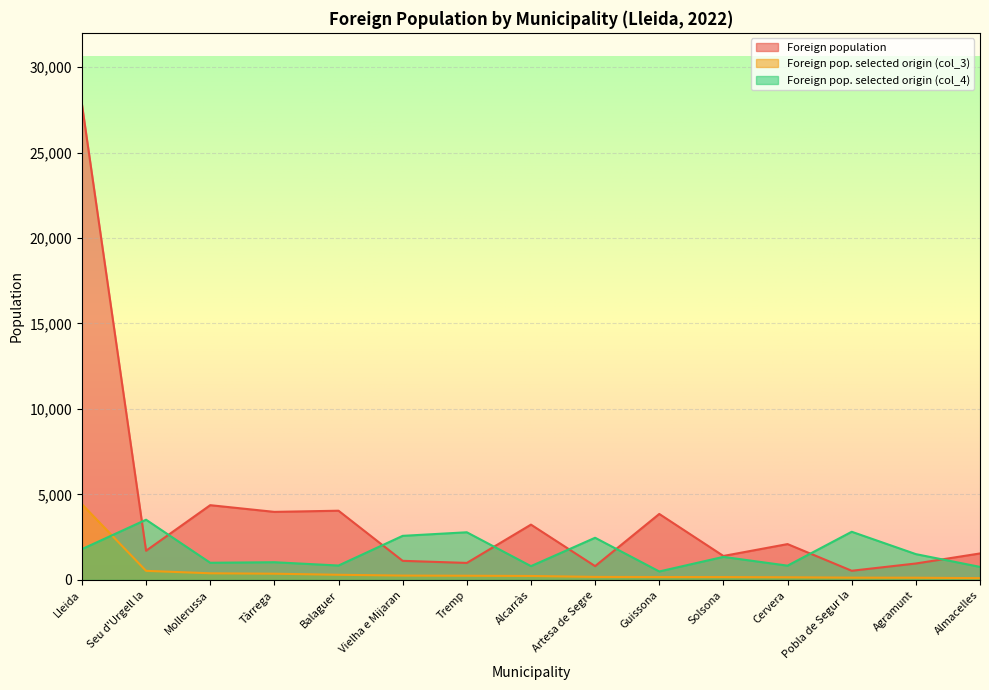

Rank the categories by Foreign population value from lowest to highest.

Pobla de Segur la, Artesa de Segre, Agramunt, Tremp, Vielha e Mijaran, Solsona, Almacelles, Seu d'Urgell la, Cervera, Alcarràs, Guissona, Tàrrega, Balaguer, Mollerussa, Lleida